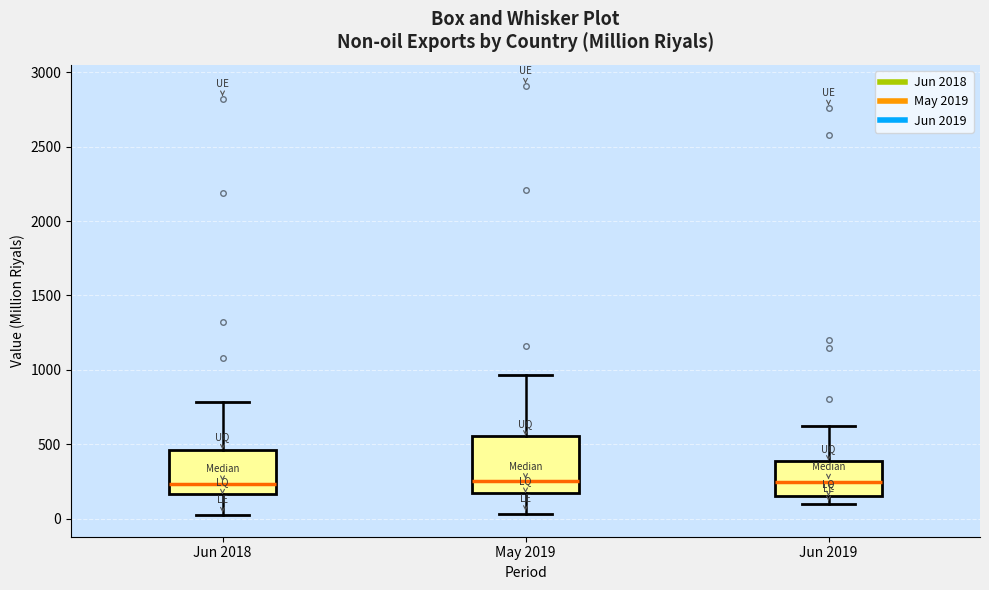

Reading left to right, read every box against the y-axis: the position of its median line, the range the box covers, and the ends of its whiskers. The values are not printed on the chart, so give them approximately, as read against the axis.

Jun 2018: median 250, box 150 to 450, whiskers 0 to 800
May 2019: median 250, box 150 to 550, whiskers 50 to 950
Jun 2019: median 250, box 150 to 400, whiskers 100 to 650